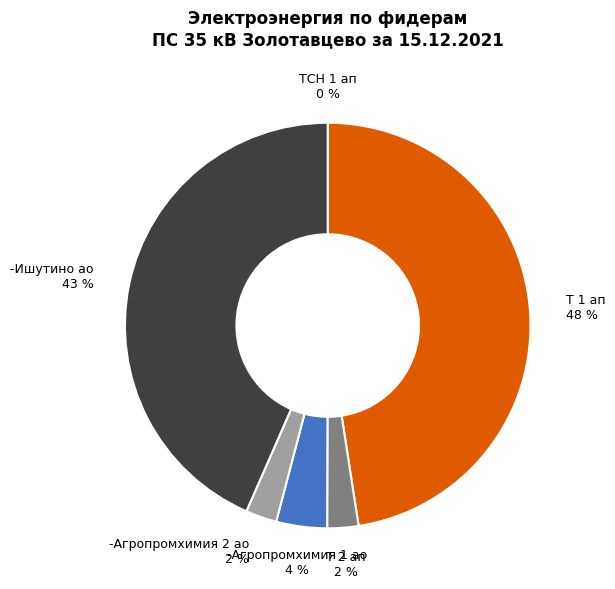

Is there a majority slice in this chart?

No